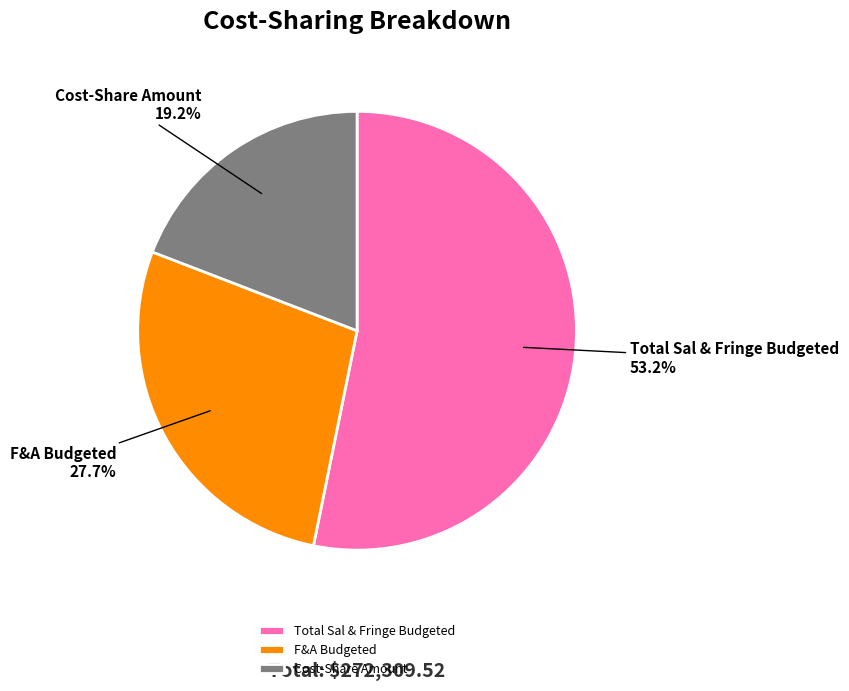

To the nearest percent, what is the difference between the largest and smallest slice percentages?

34%